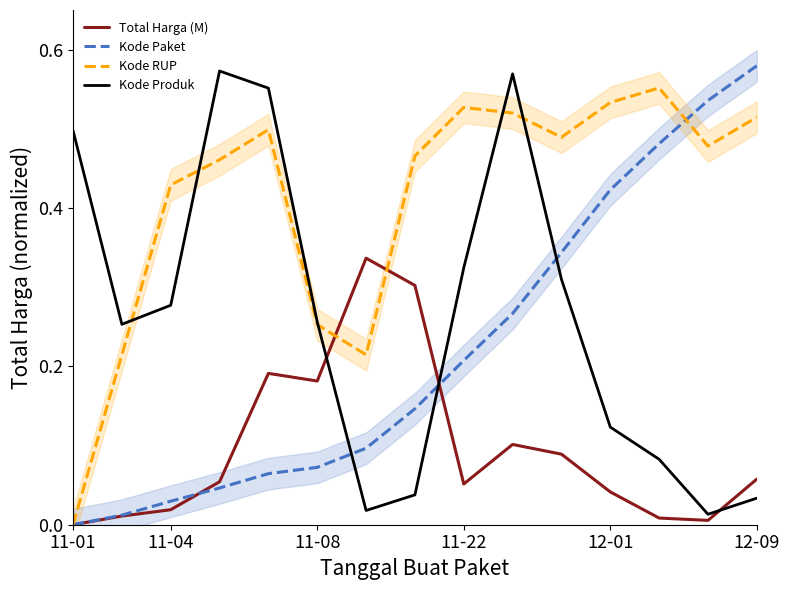

True or false: Kode Produk and Total Harga (M) intersect in this chart.

True